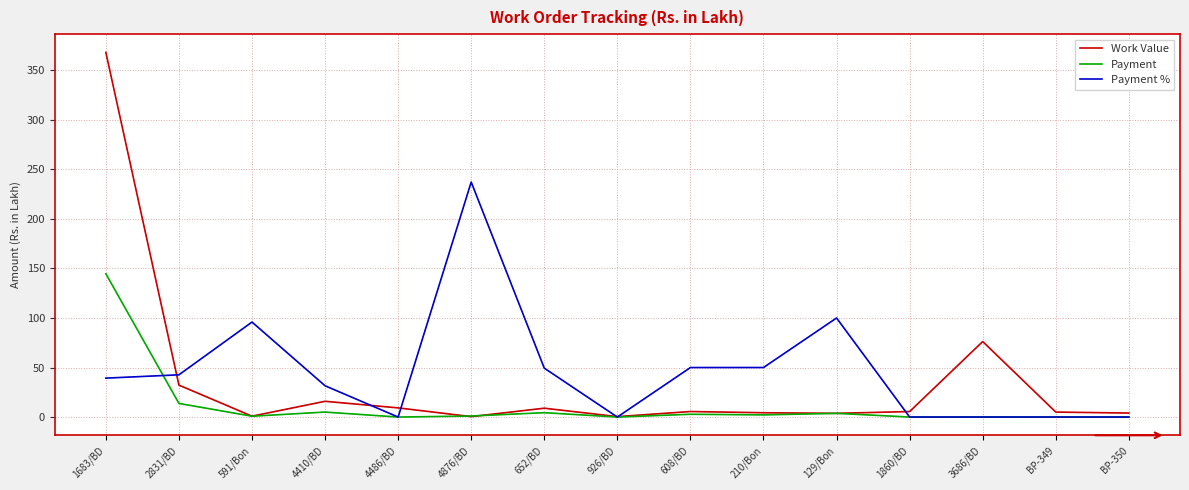

True or false: Work Value has a value of 5.6 at 1860/BD.

True